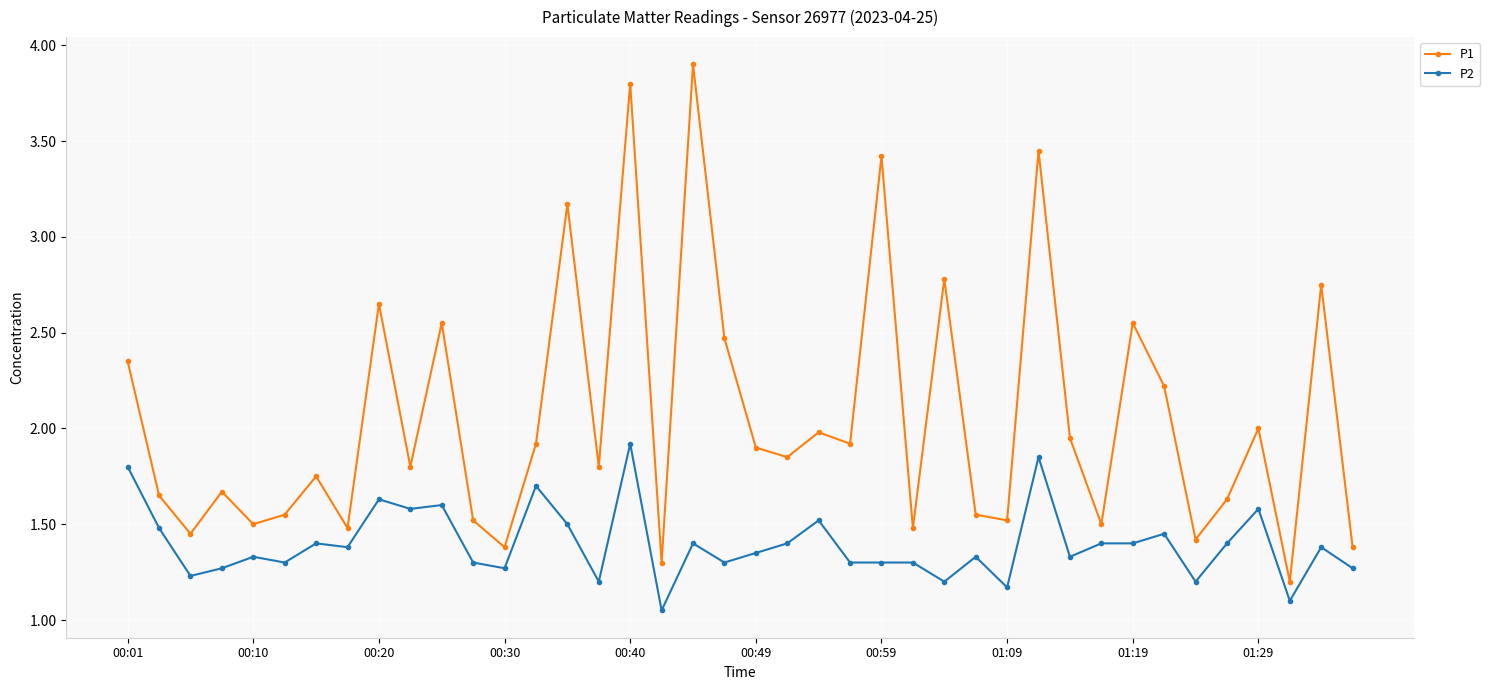

True or false: P1 and P2 cross at least once.

False